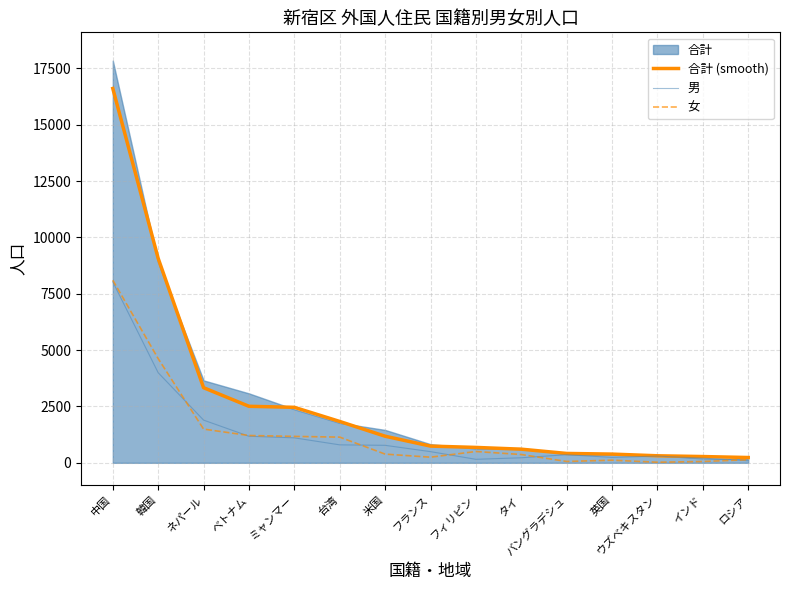

The 合計 (smooth) series shows 1018.8 at ネパール. True or false?

False